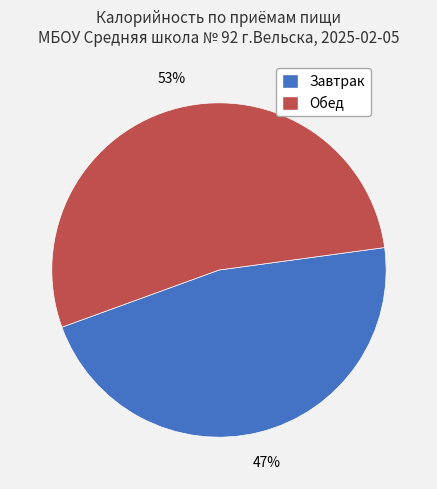

Do Обед and Завтрак together represent more than half of the pie?

Yes